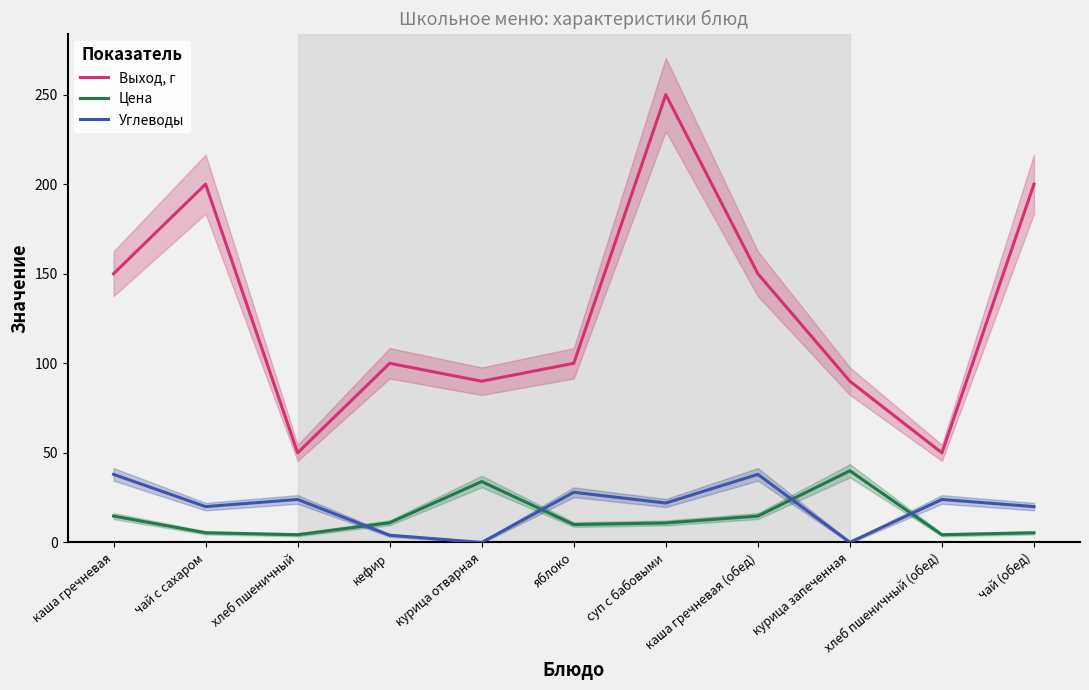

Which series changed the most between суп с бабовыми and курица запеченная?

Выход, г